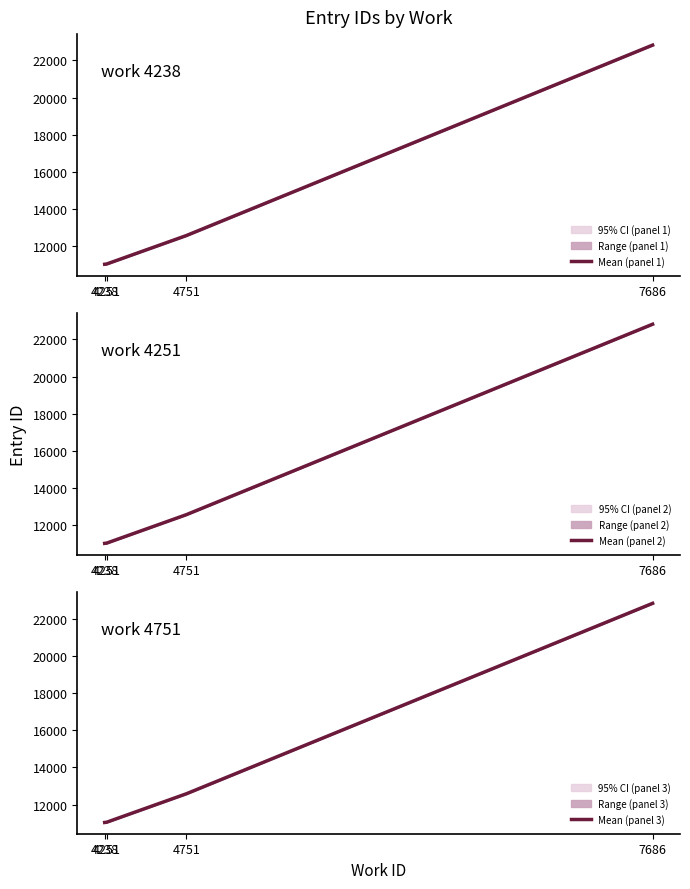

The Mean (panel 1) series shows 12574.0 at 4751. True or false?

True